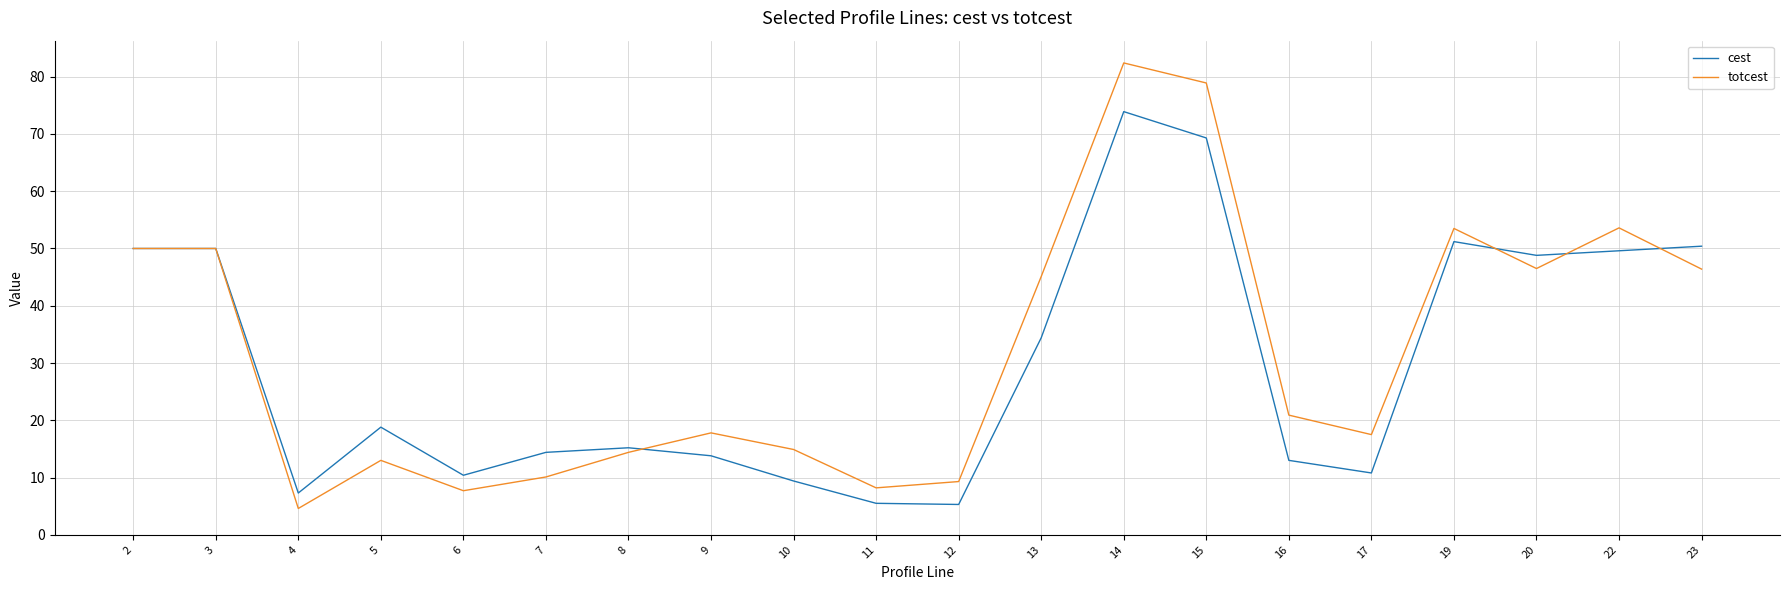

True or false: cest and totcest cross at least once.

True